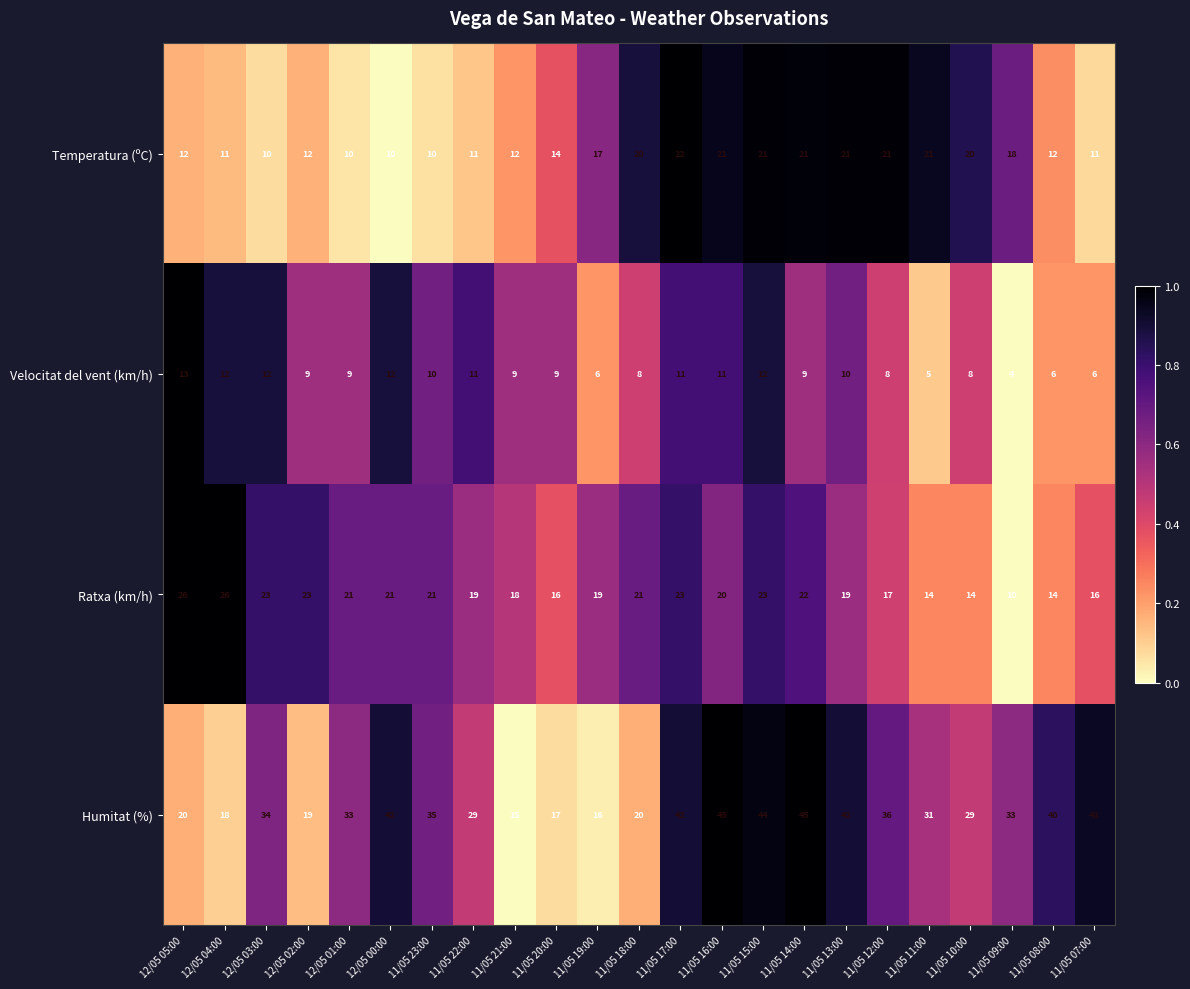

What is the difference between the Ratxa (km/h) values at 12/05 03:00 and 12/05 05:00?

3